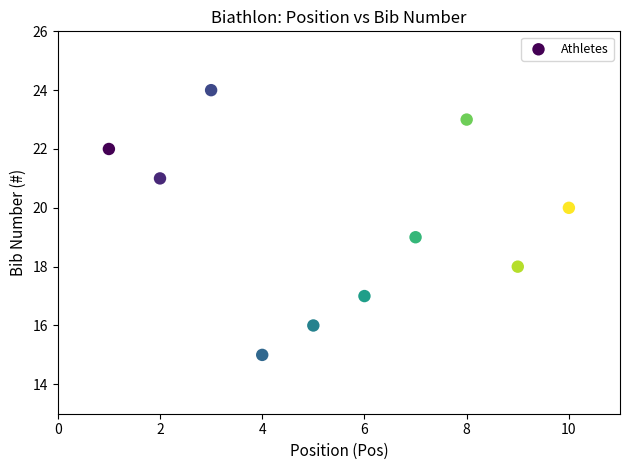

What is the average Y value?

20